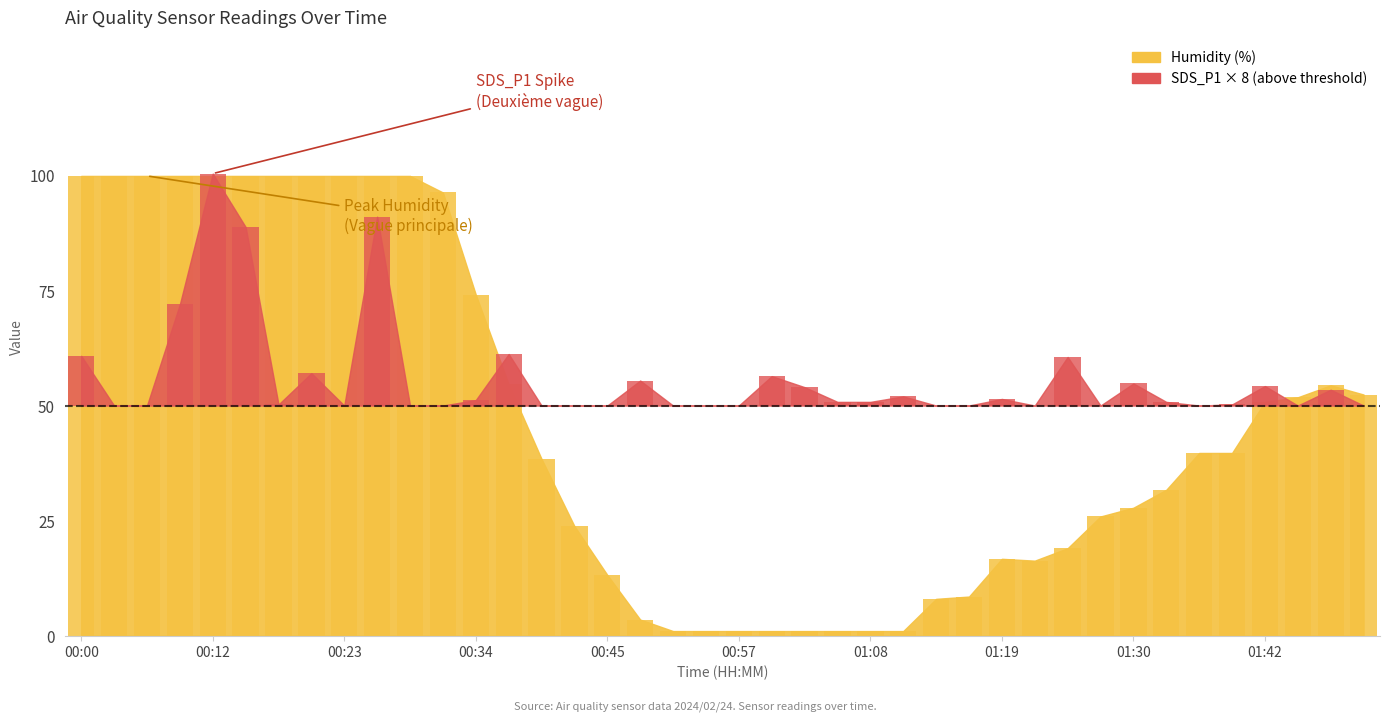

At which category does the chart reach its peak across all series?

00:00